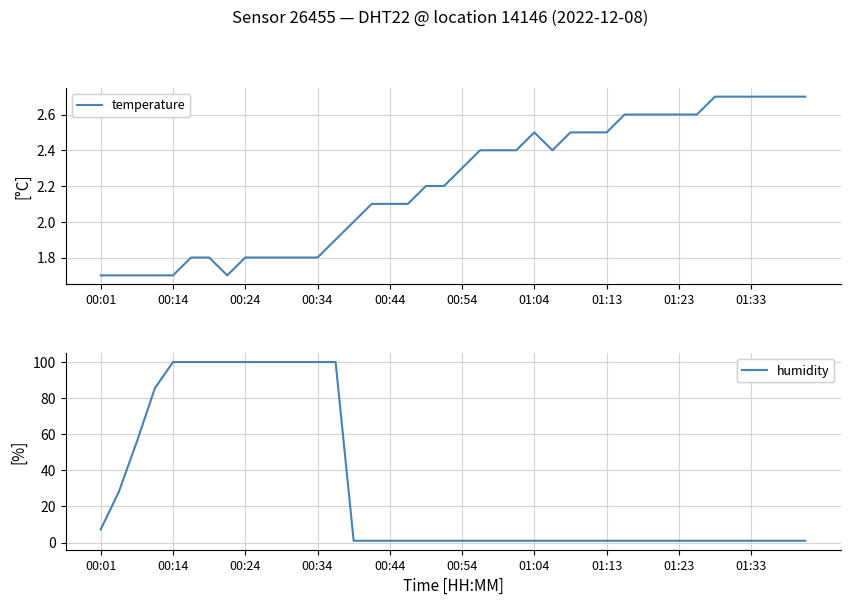

Reading left to right, extract all data points from this chart.

temperature: 1.7	1.7	1.7	1.7	1.7	1.8	1.8	1.7	1.8	1.8	1.8	1.8	1.8	1.9	2.0	2.1	2.1	2.1	2.2	2.2	2.3	2.4	2.4	2.4	2.5	2.4	2.5	2.5	2.5	2.6	2.6	2.6	2.6	2.6	2.7	2.7	2.7	2.7	2.7	2.7
humidity: 7.3	28.1	55.9	85.5	99.9	99.9	99.9	99.9	99.9	99.9	99.9	99.9	99.9	99.9	1.0	1.0	1.0	1.0	1.0	1.0	1.0	1.0	1.0	1.0	1.0	1.0	1.0	1.0	1.0	1.0	1.0	1.0	1.0	1.0	1.0	1.0	1.0	1.0	1.0	1.0